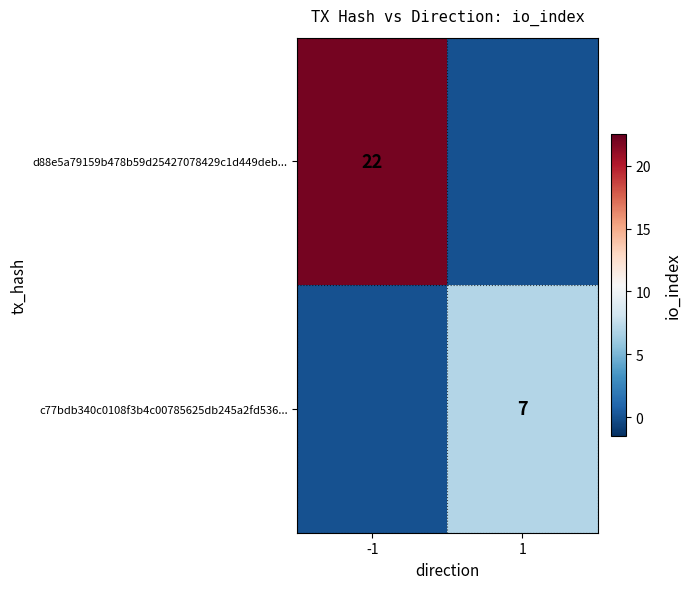

Is it true that d88e5a79159b478b59d25427078429c1d449deb... equals 22 at -1?

True